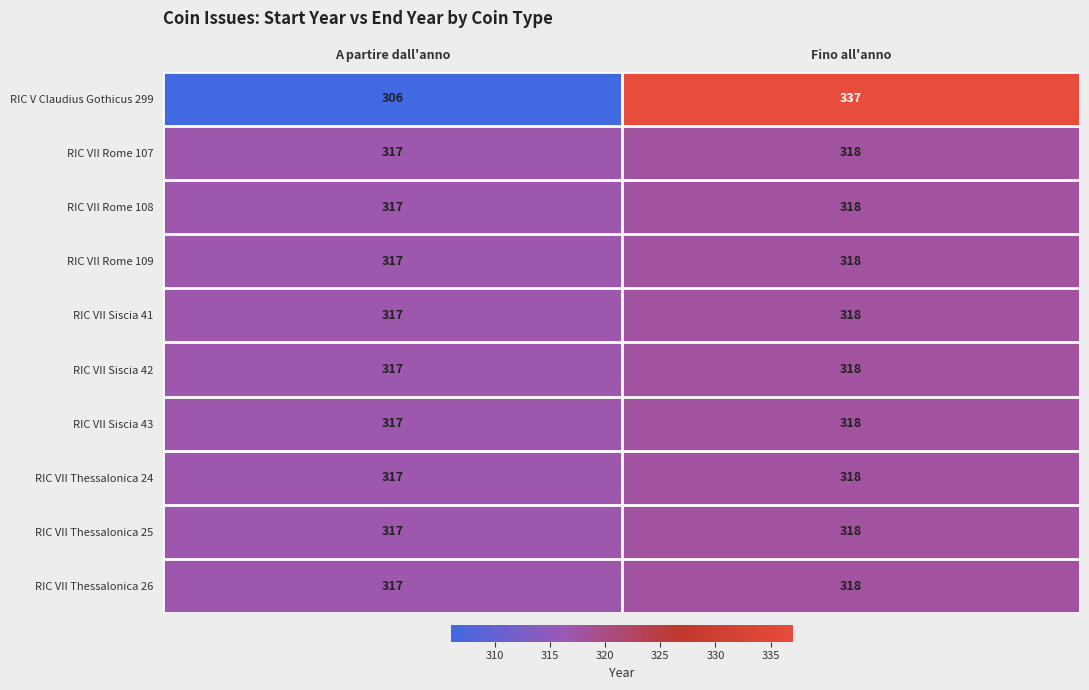

The RIC VII Siscia 43 series shows 511 at A partire dall'anno. True or false?

False